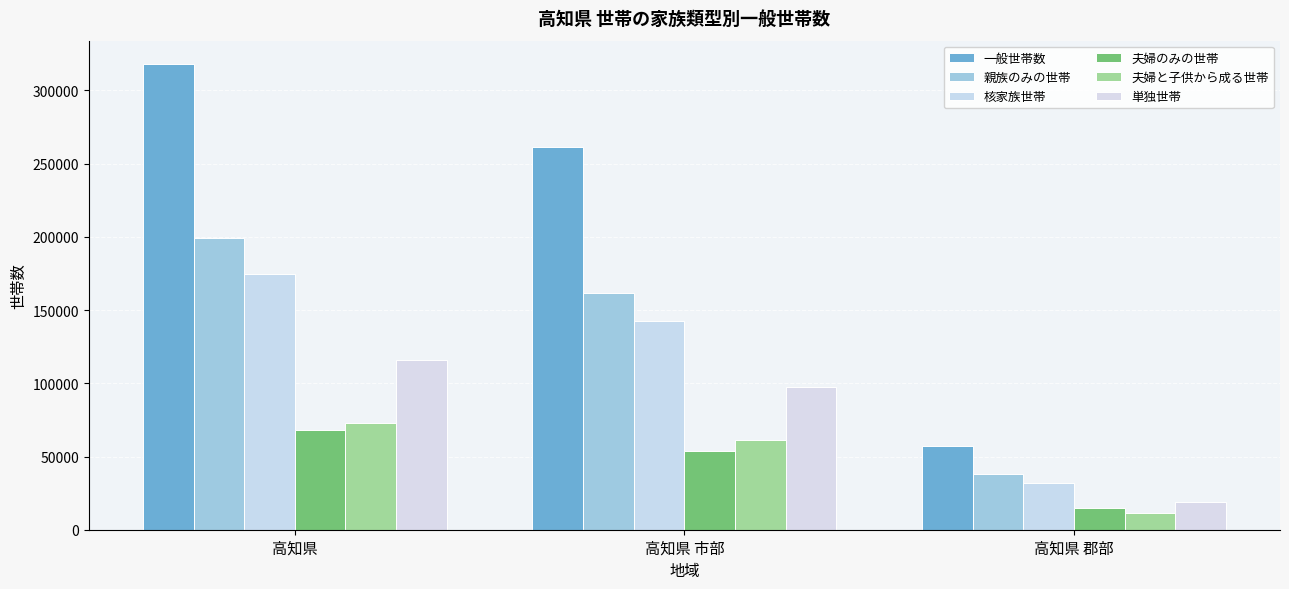

Count the 一般世帯数 values in the range 57026 to 318086.

3